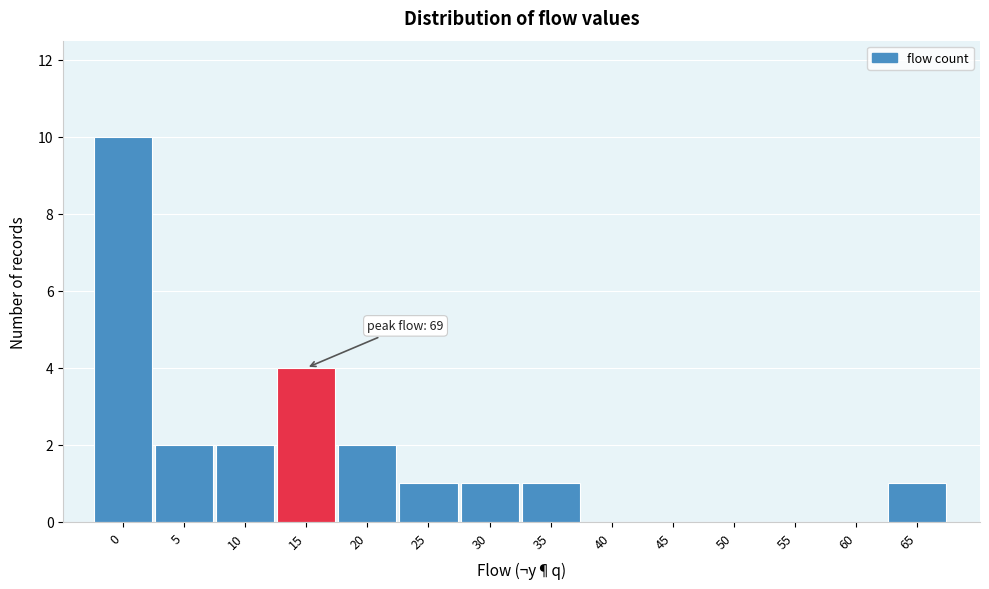

Reading left to right, what are all the values shown in this chart?

0=10	5=2	10=2	15=4	20=2	25=1	30=1	35=1	40=0	45=0	50=0	55=0	60=0	65=1